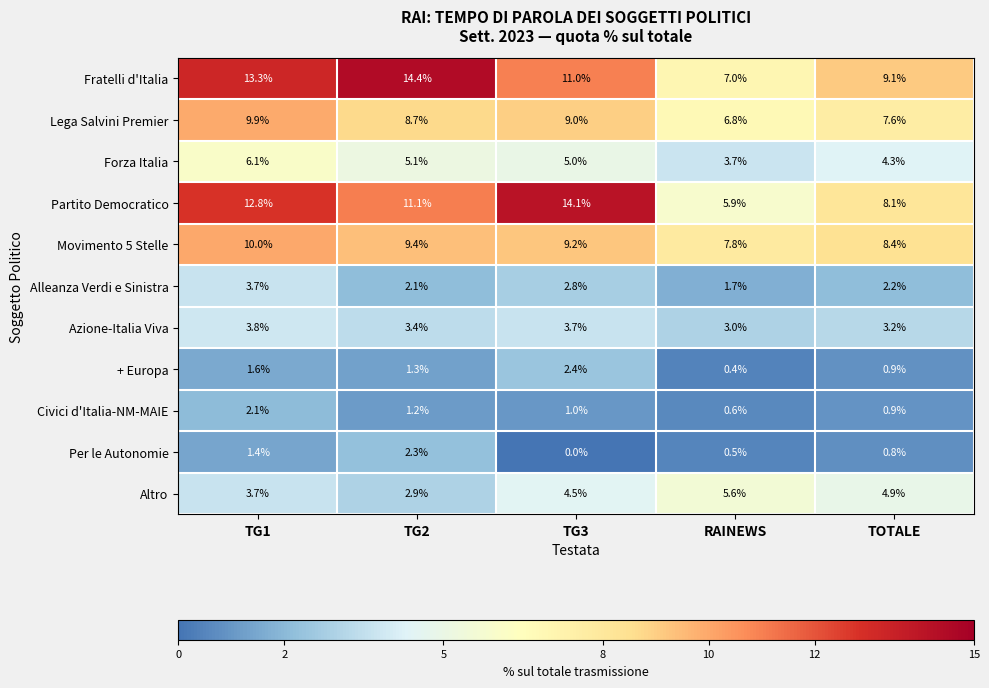

What is the difference between the Per le Autonomie values at RAINEWS and TG1?

0.9